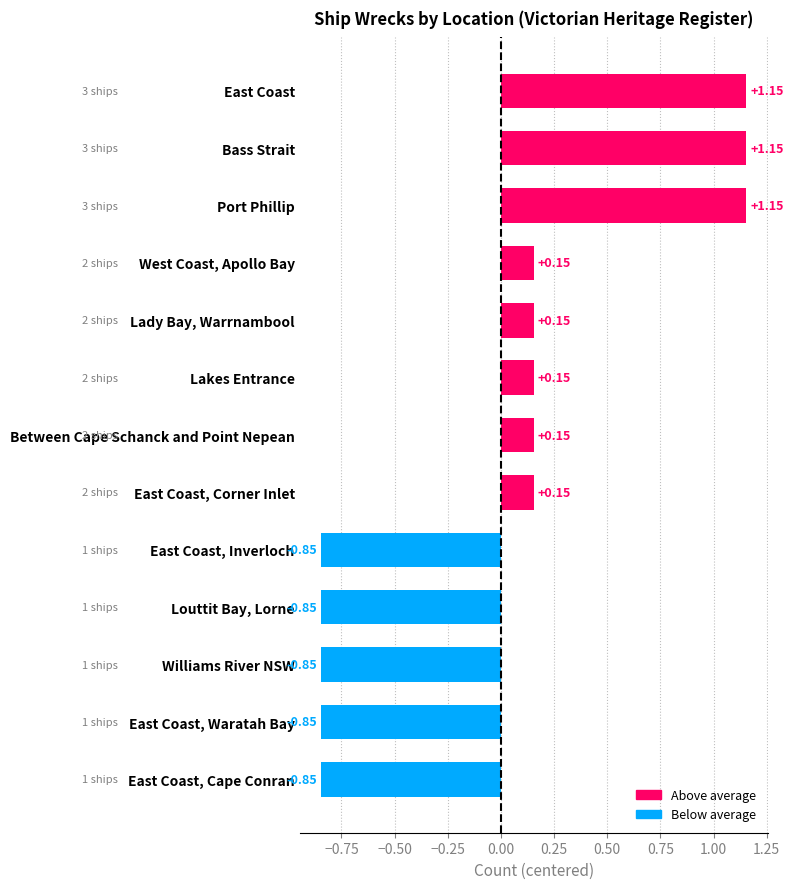

What is the difference between the maximum and minimum values?

2.0